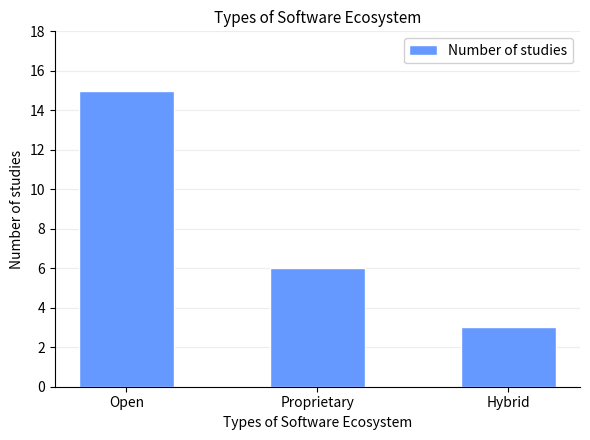

What is the difference between the second highest and minimum values?

3